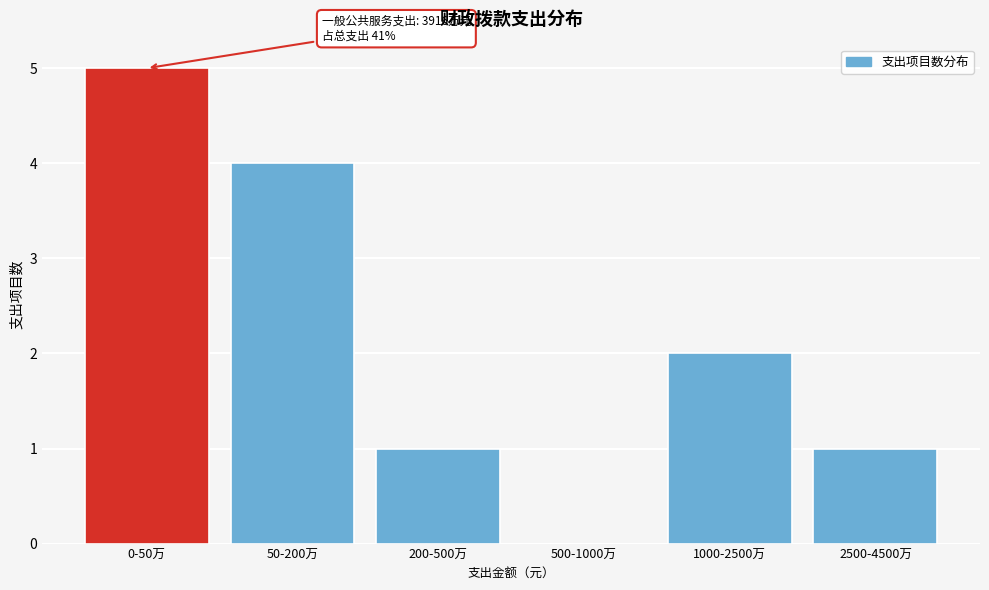

Reading left to right, transcribe all the data shown in this chart.

0-50万=5	50-200万=4	200-500万=1	500-1000万=0	1000-2500万=2	2500-4500万=1